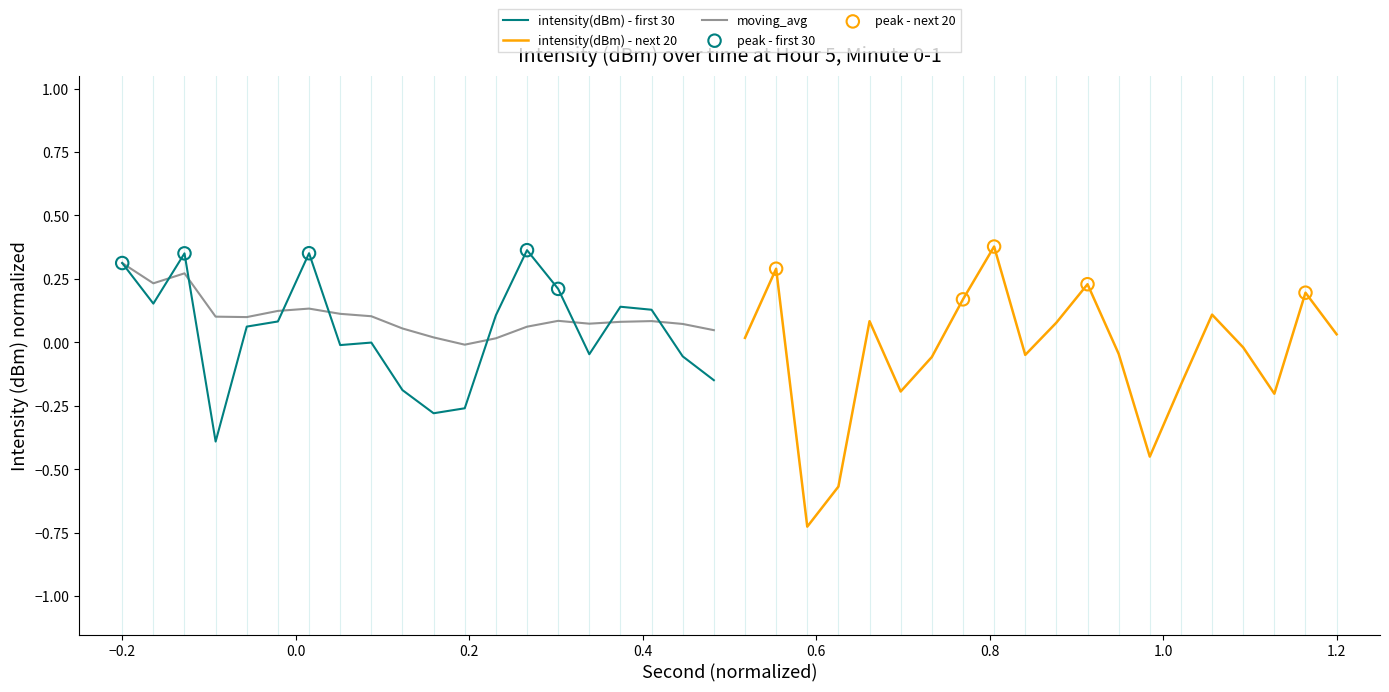

Which series reaches the maximum Y coordinate?

intensity(dBm) - next 20